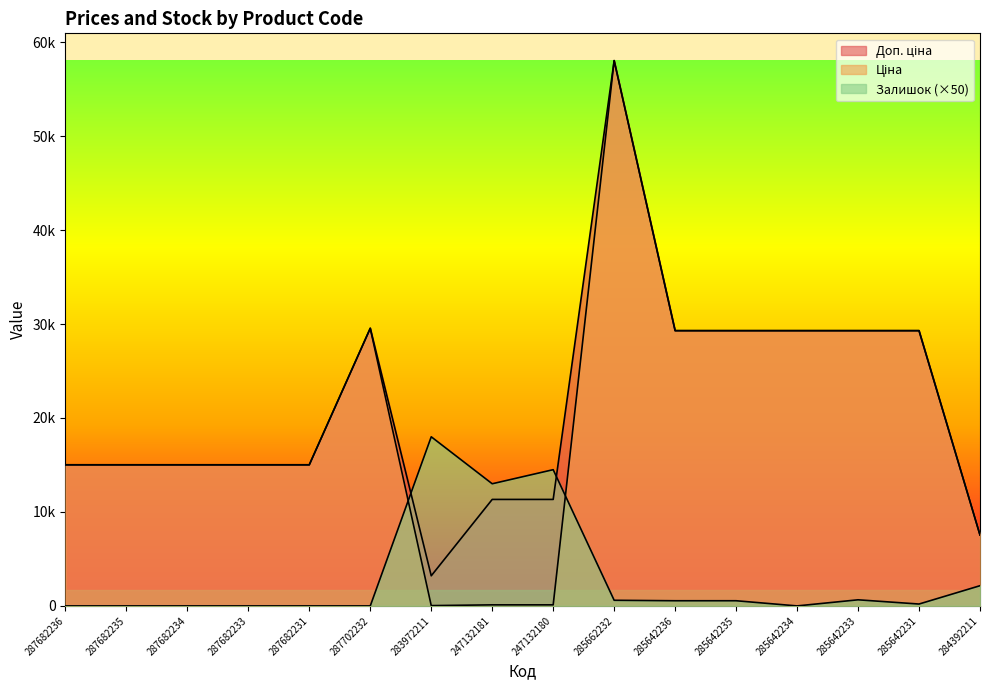

The value of Ціна at 287682231 is 15019.2. True or false?

True